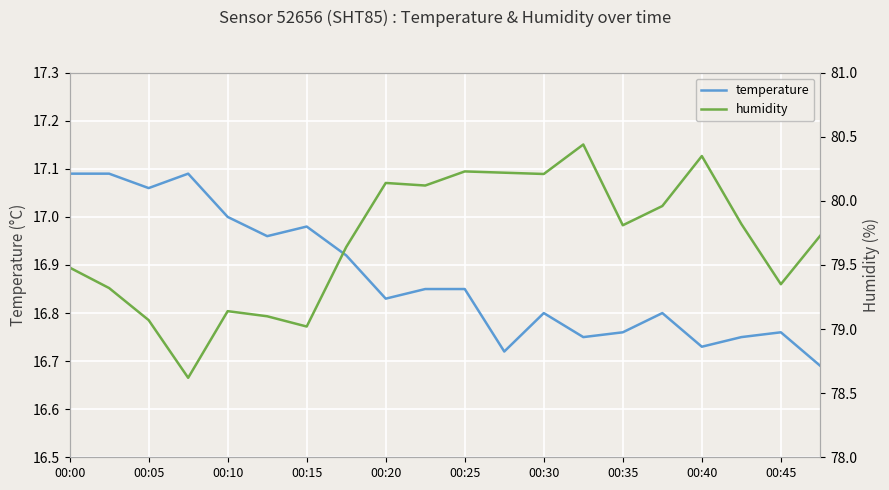

List the series in order of their peak value, lowest first.

temperature, humidity